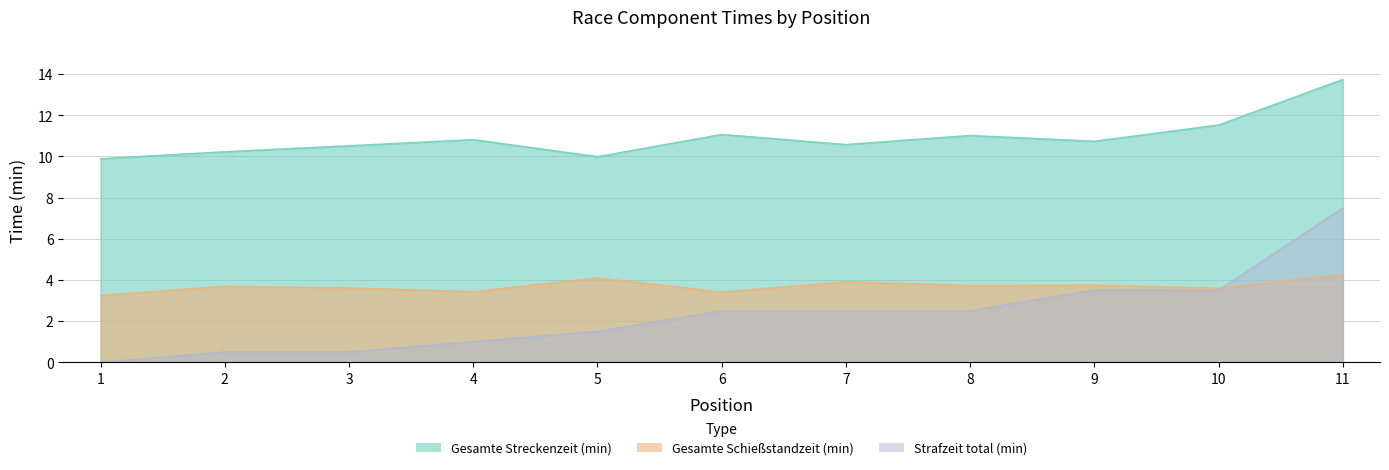

Where is the first local maximum for Gesamte Schießstandzeit (min)?

2